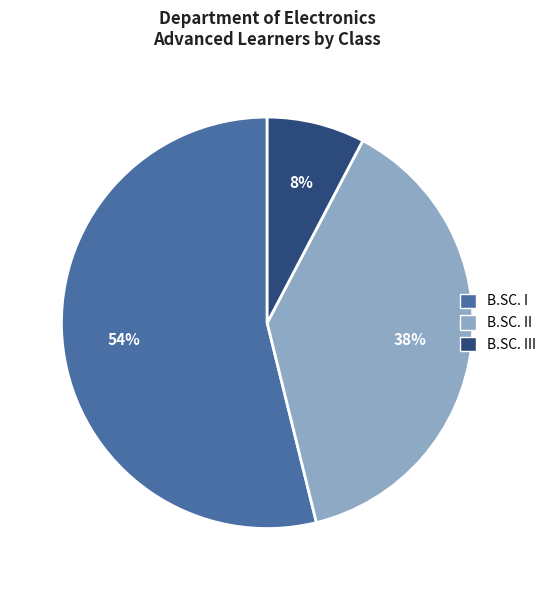

Does any single category account for the majority?

Yes